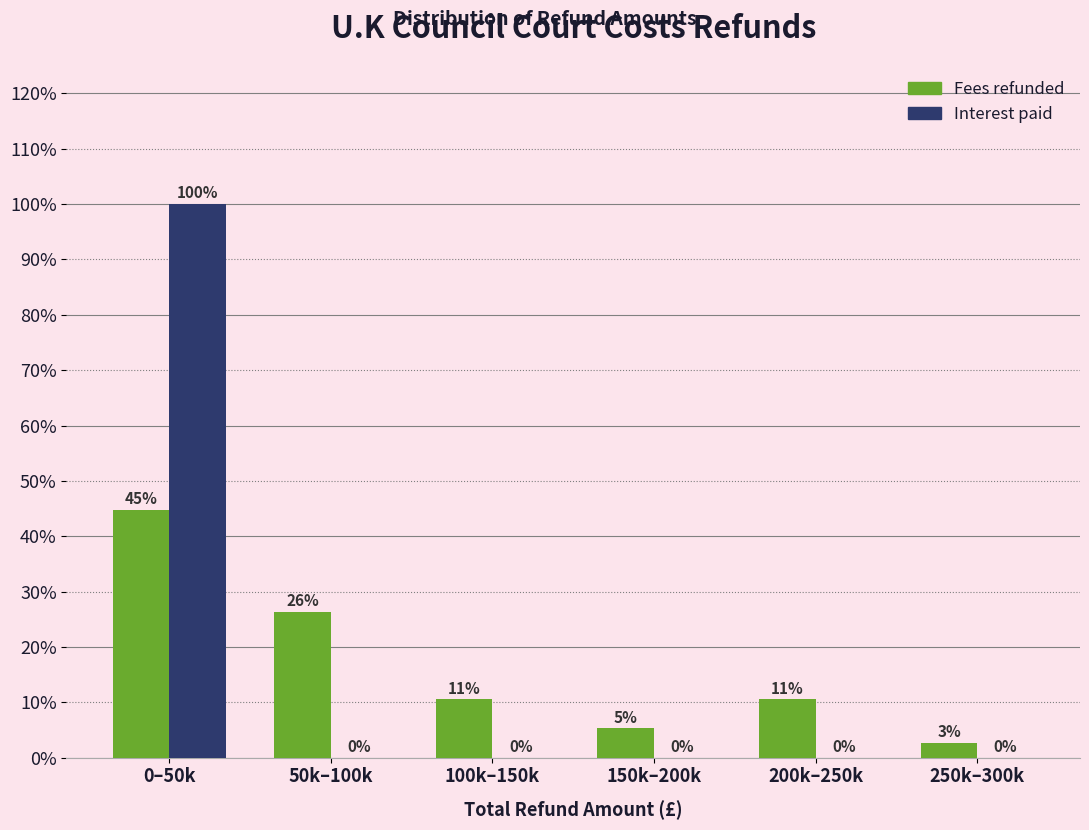

Read the Fees refunded value at 200k–250k.

10.5